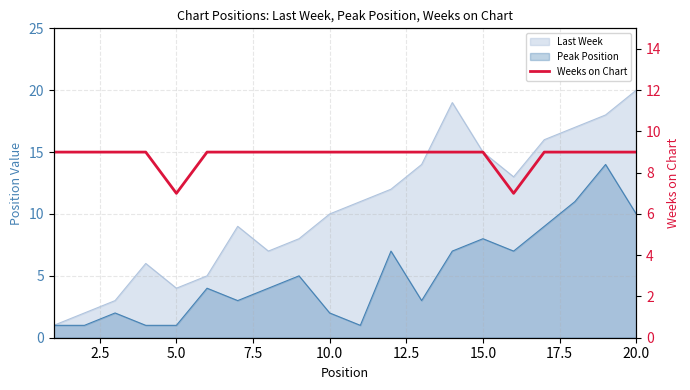

How many data points are less than 9?

2